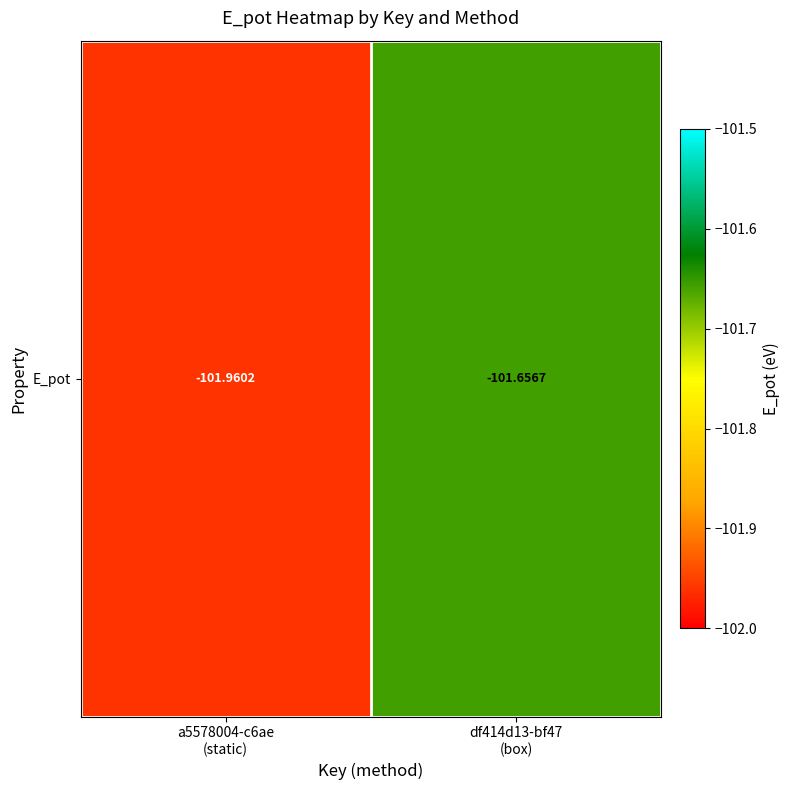

Rank the categories by value from lowest to highest.

a5578004-c6ae
(static), df414d13-bf47
(box)